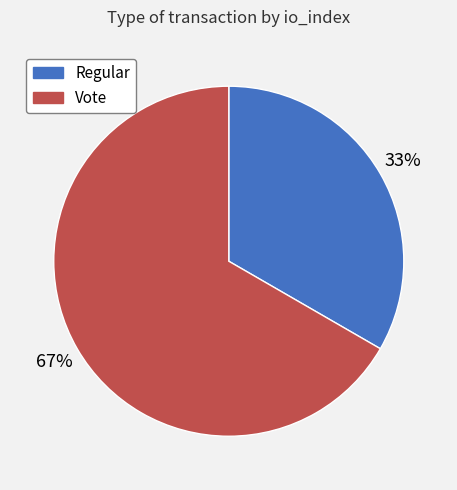

Which category has the biggest portion of the pie?

Vote